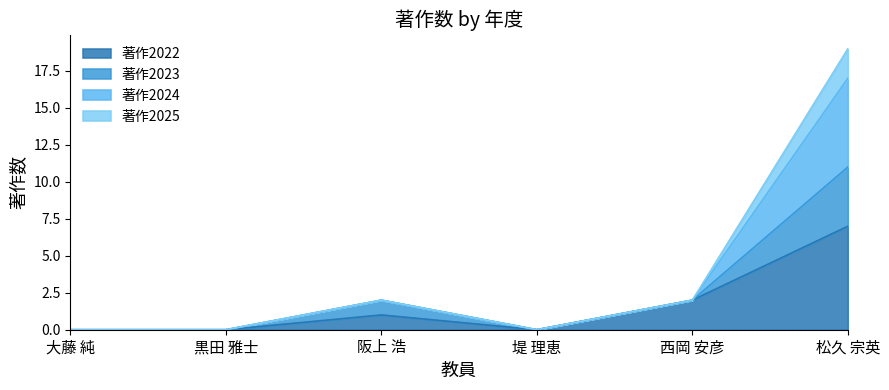

True or false: 著作2022 has a value of 2 at 阪上 浩.

False